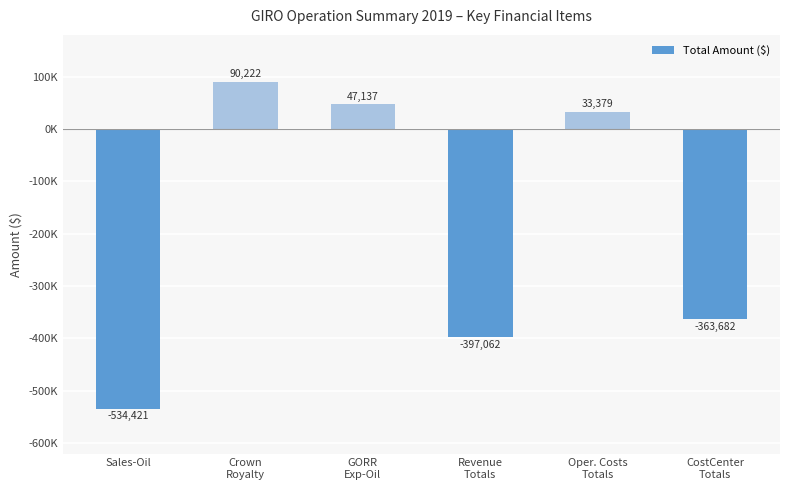

The value at Oper. Costs
Totals is 48226.4. True or false?

False